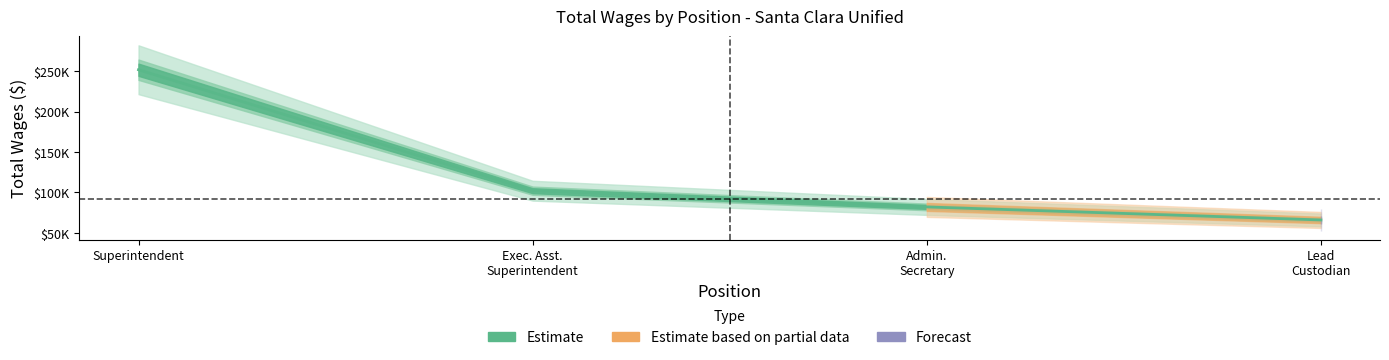

Reading left to right, extract all data points from this chart.

251606	102166	82125	66023